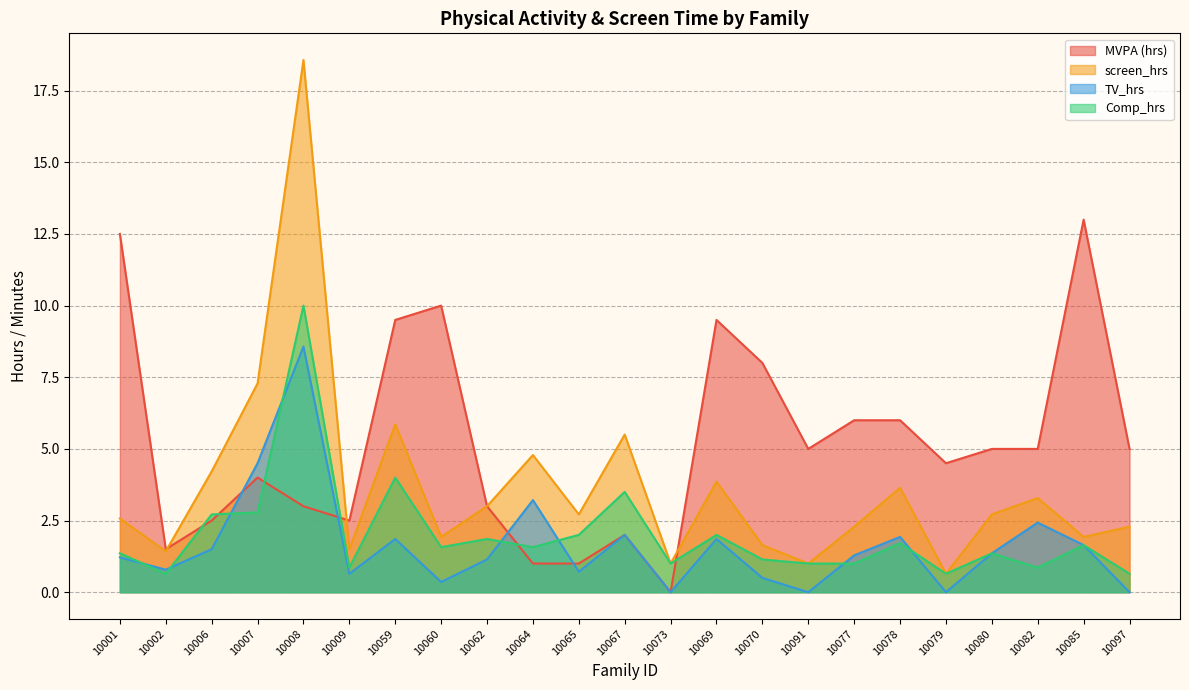

What is the approximate value of TV_hrs at 10065?

0.7